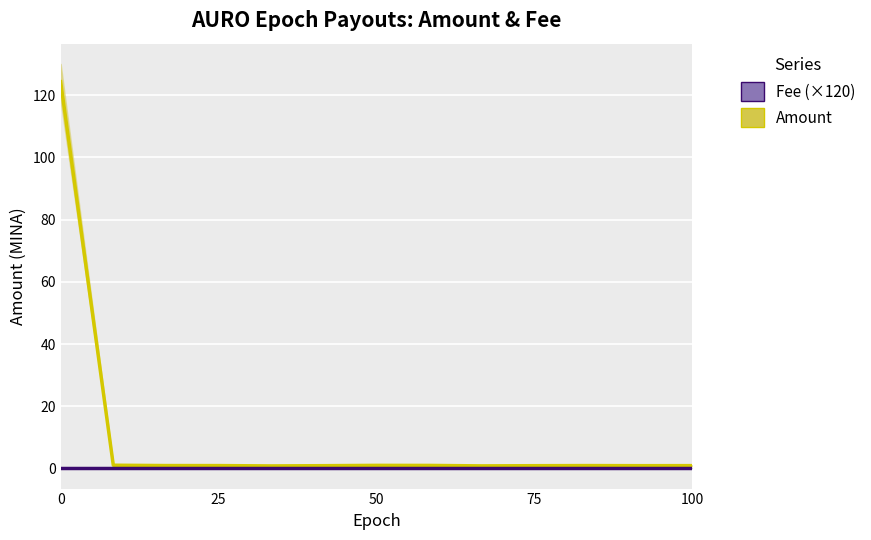

At how many categories does at least one series exceed 82?

1